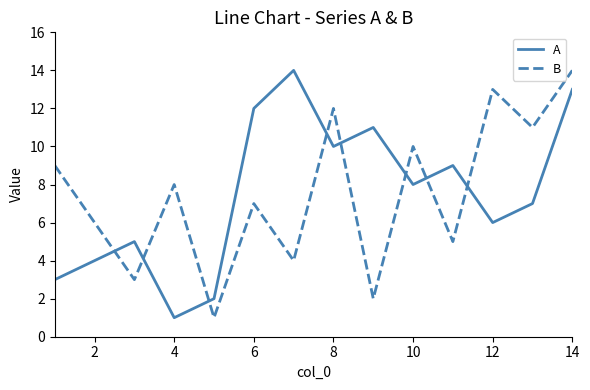

What is the maximum value for A?

14